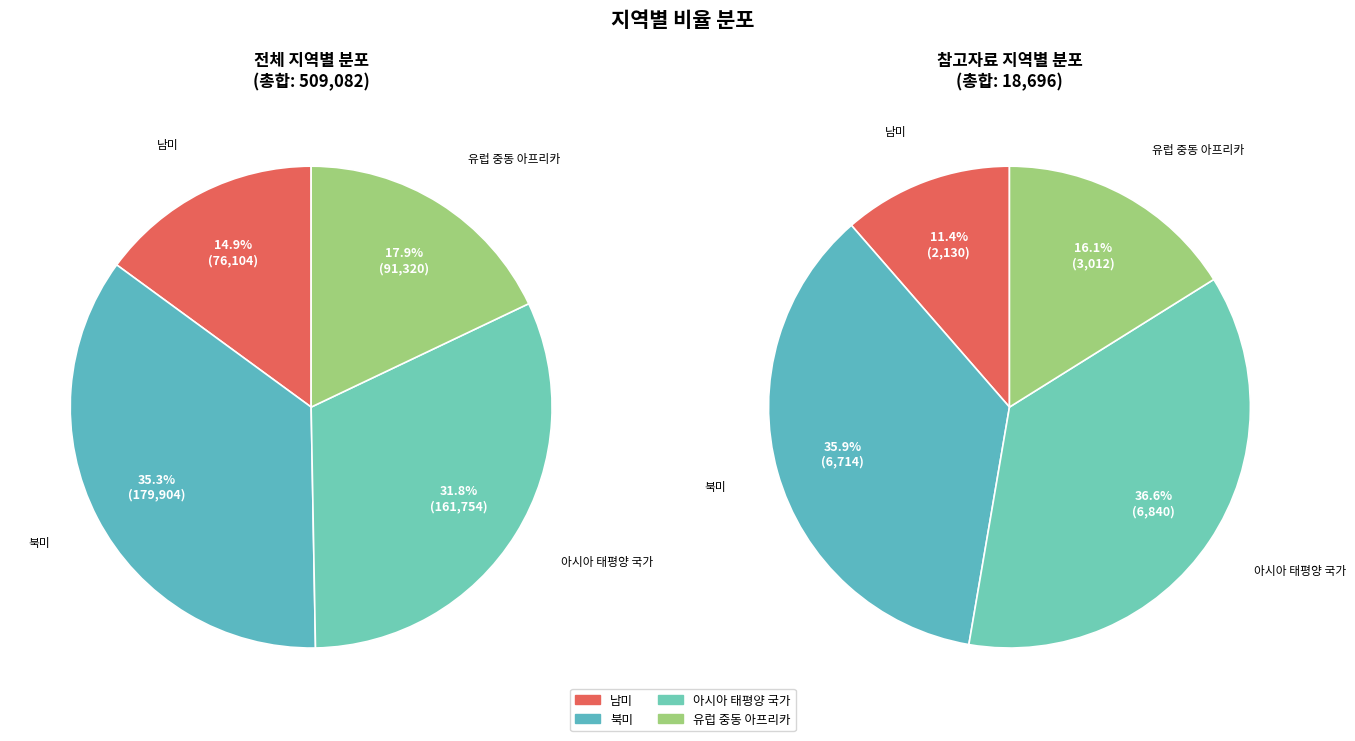

Do 참고자료 and 전체 together represent more than half of the pie?

Yes